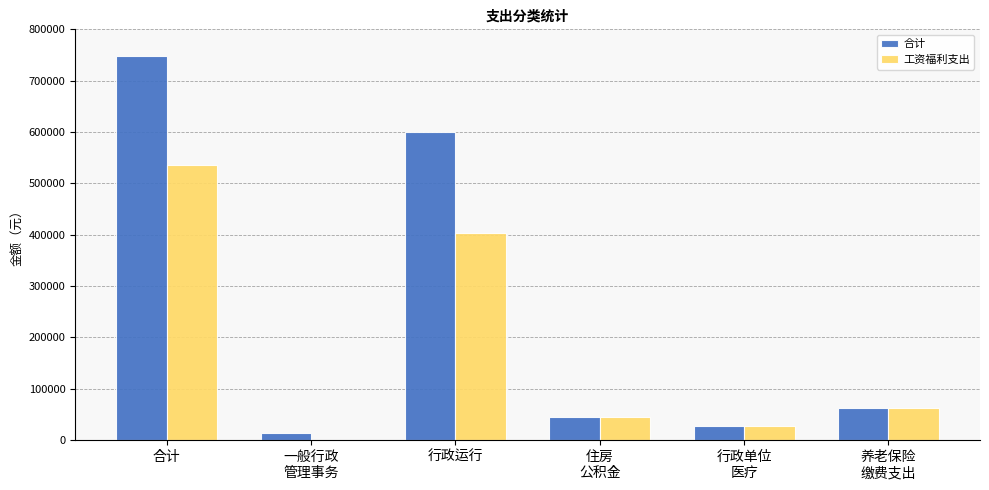

How many values in the 合计 series exceed 61629?

3